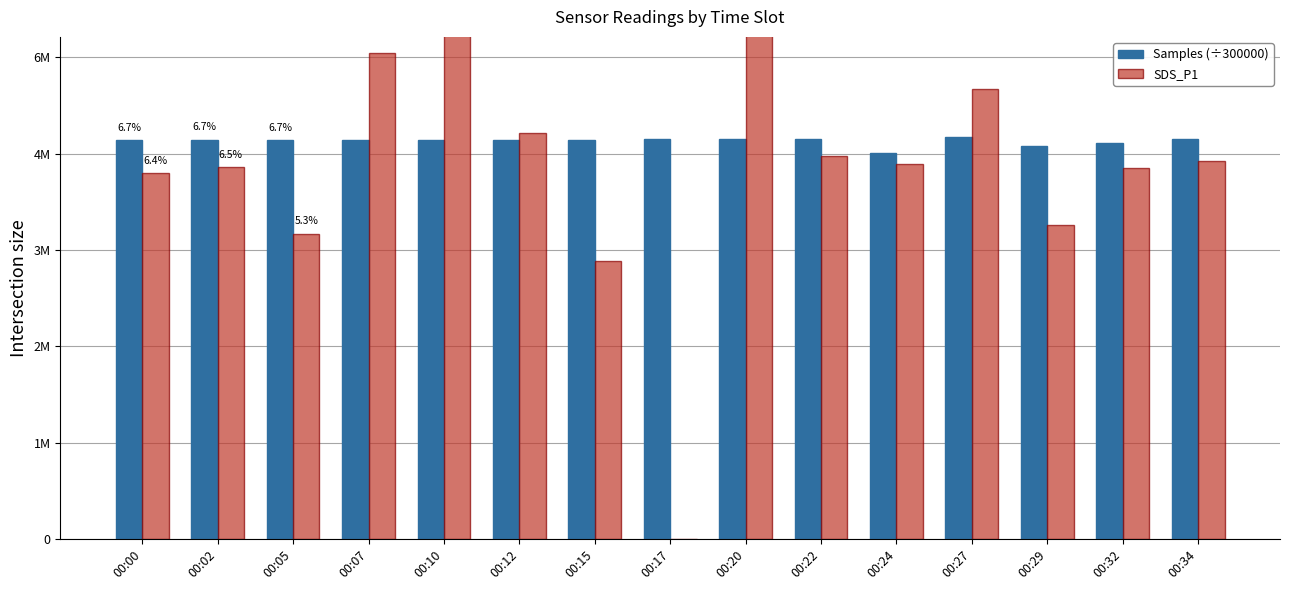

The value of SDS_P1 at 00:15 is 11.5. True or false?

True